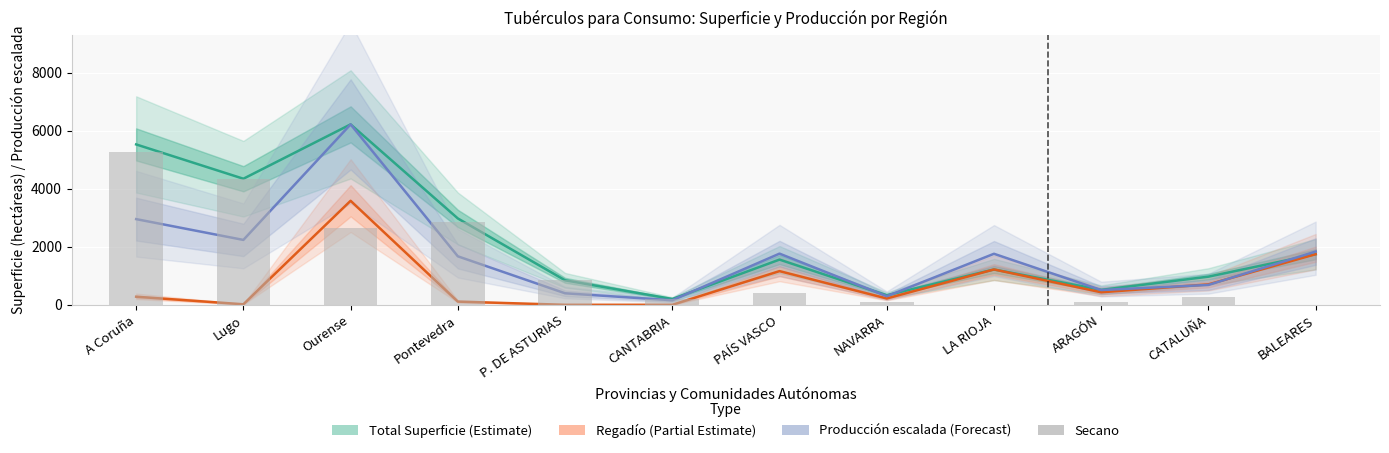

Which series has the largest total across all categories?

Total Superficie